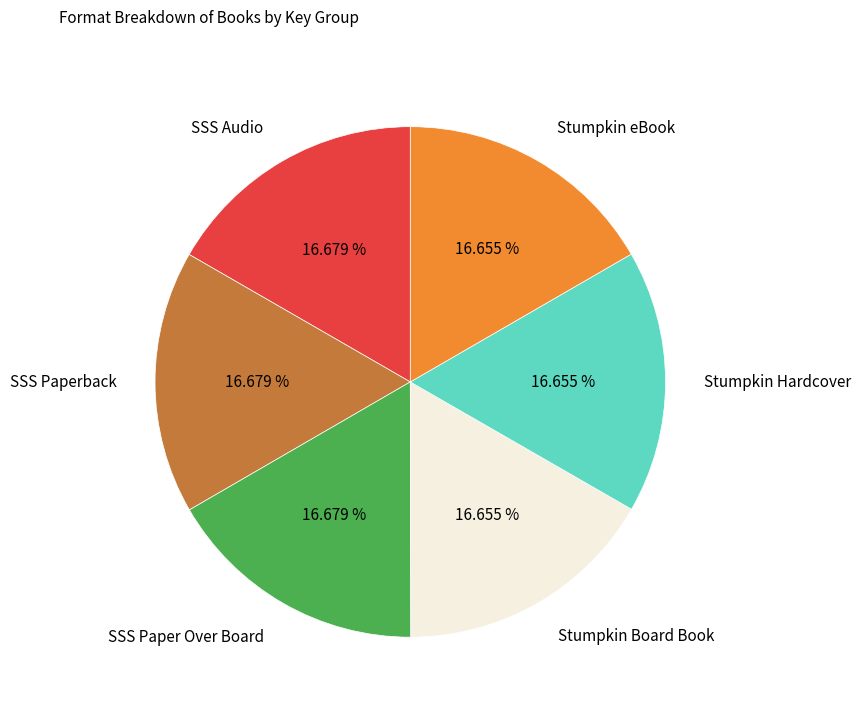

What is the ratio of the value at SSS Paper Over Board to the value at Stumpkin Hardcover?

1.0